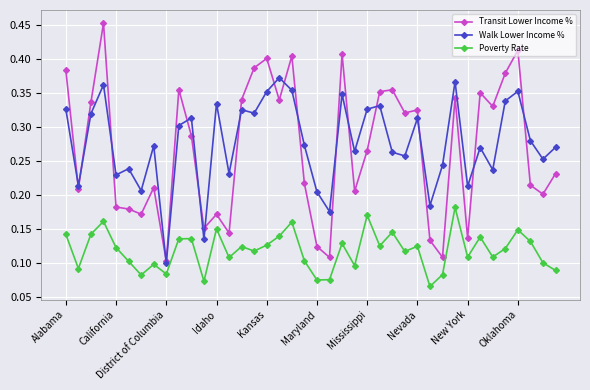

Count the Walk Lower Income % values in the range 0 to 1.

40